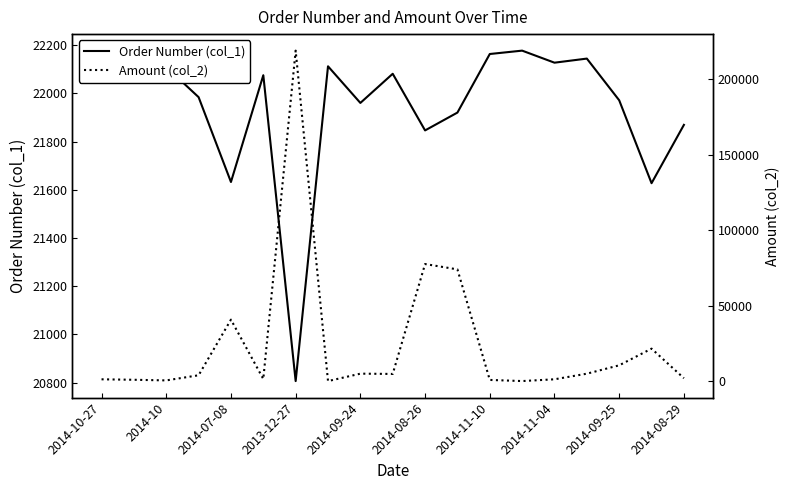

True or false: Amount (col_2) has a value of 135.0 at 2014-11-04.

True